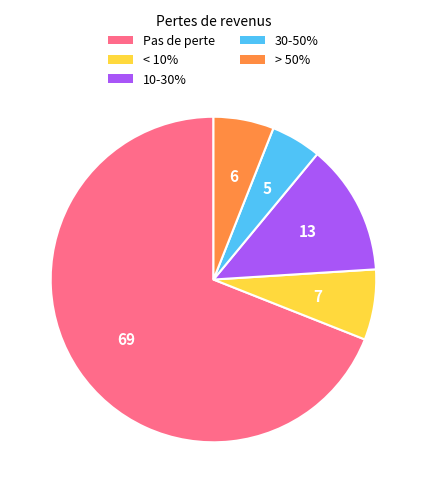

How many slices are in this pie chart?

5